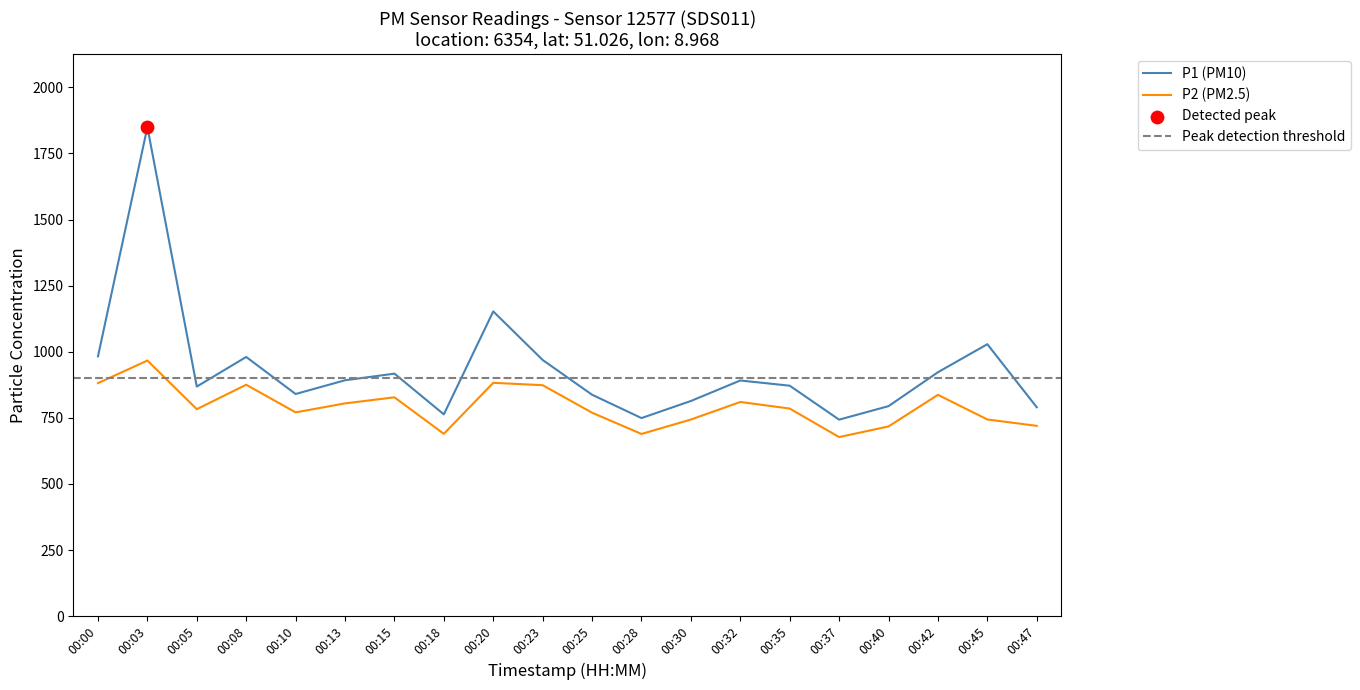

At which label does P1 (PM10) reach its peak?

00:03